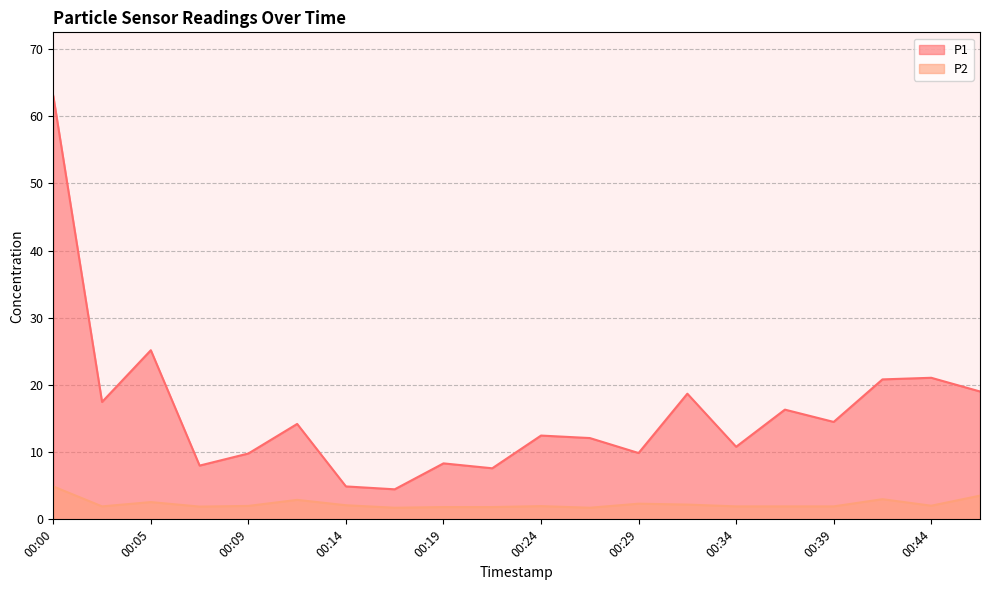

What is the difference between the highest and lowest values at 00:14?

2.8